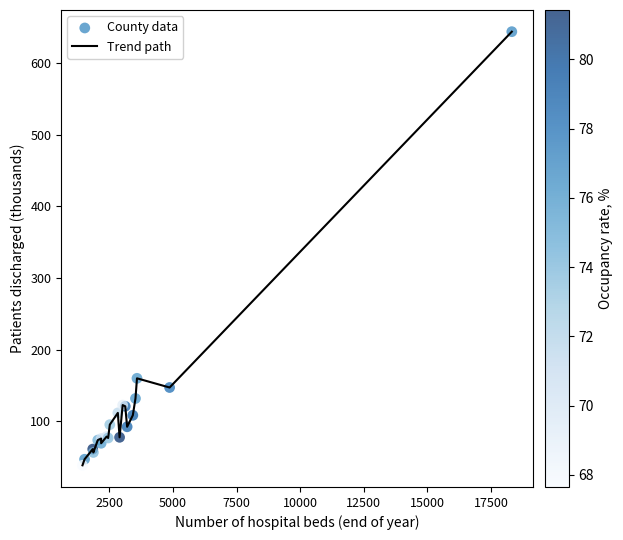

What is the greatest value displayed?

644.3